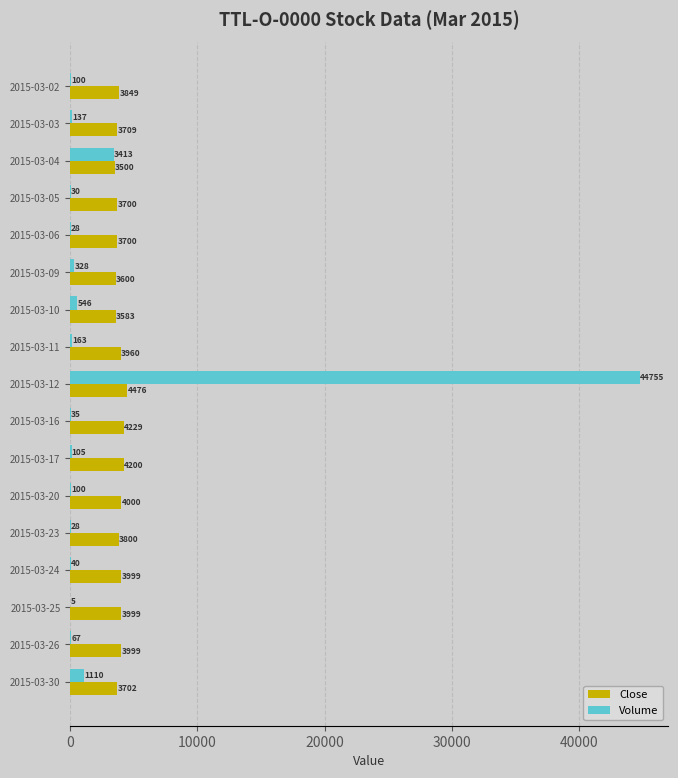

At which category is the sum across all series the highest?

2015-03-12